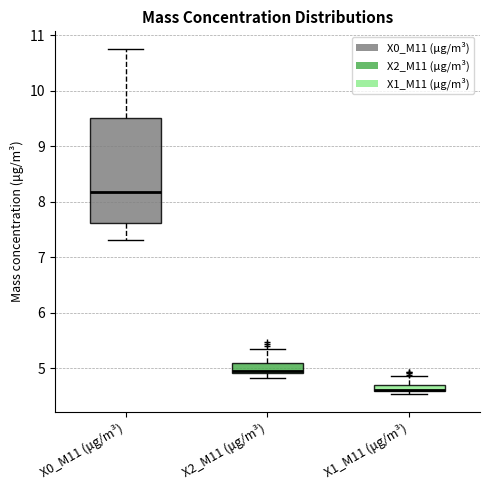

Comparing the boxes themselves (not the whiskers), which one is the tallest?

X0_M11 (μg/m³)